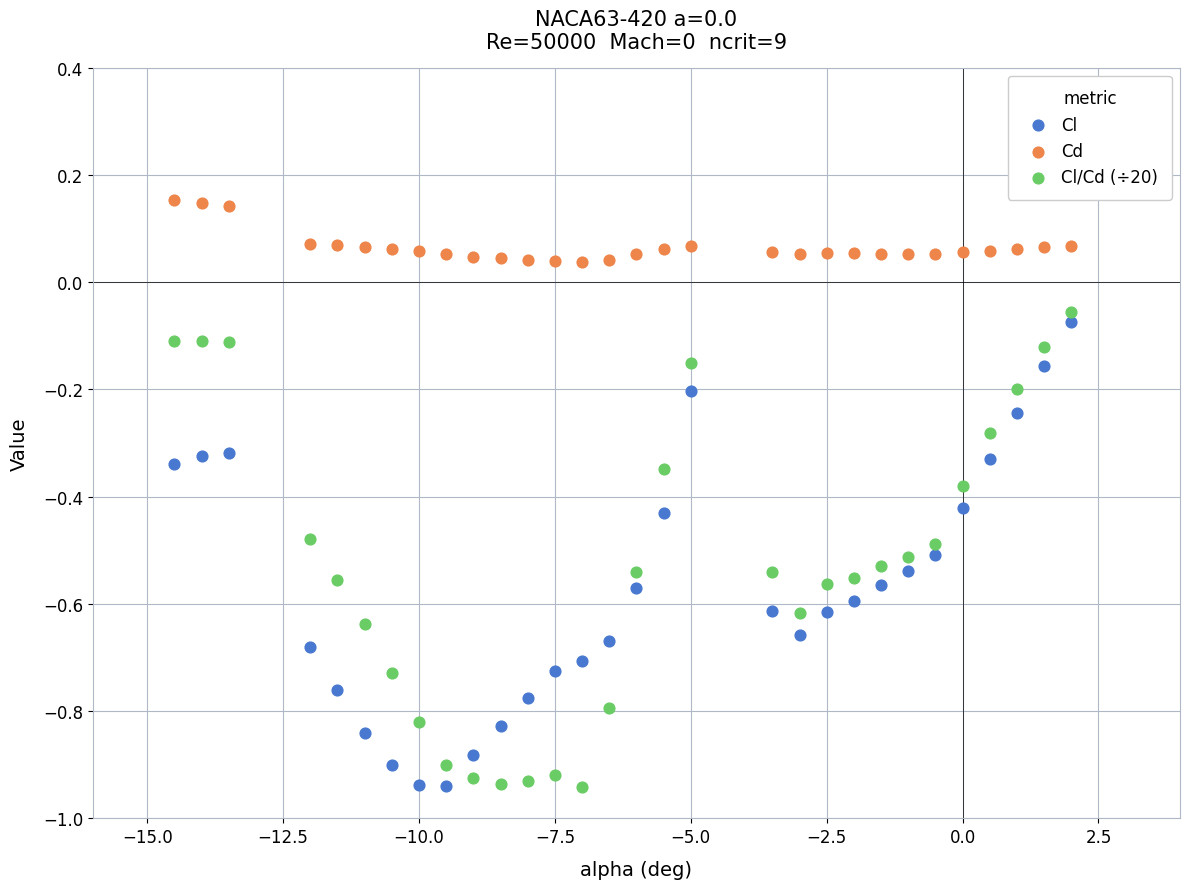

Across all data points, what is the range of Y values (max minus min)?

1.1